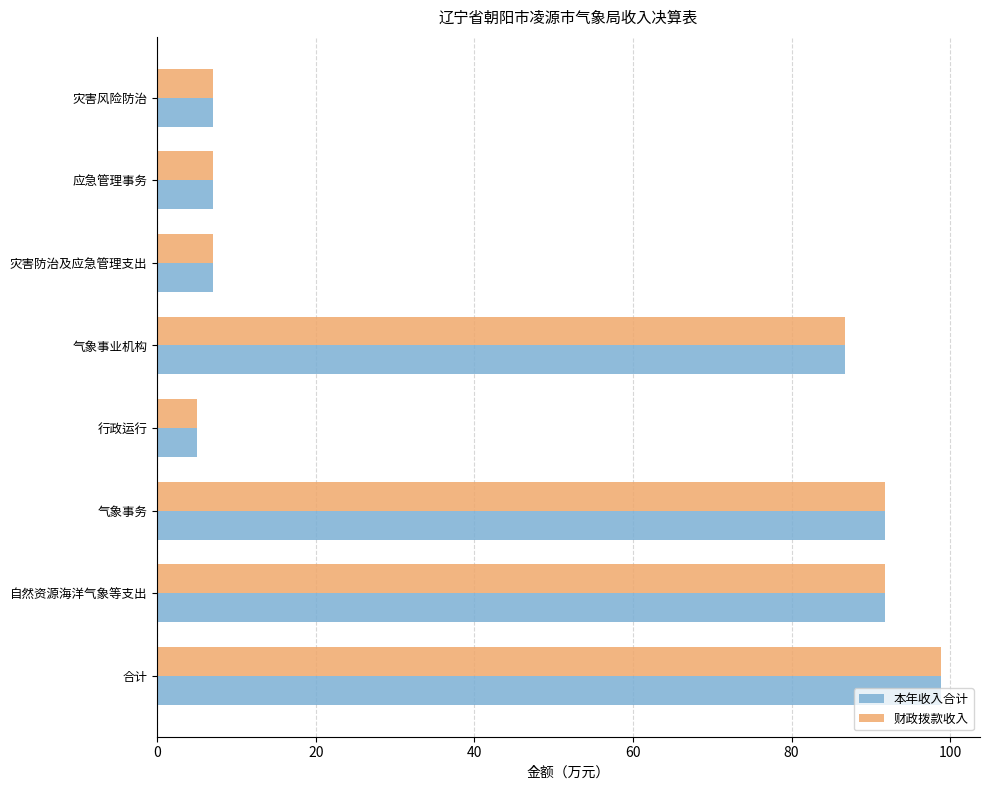

The 财政拨款收入 series shows 51.0 at 合计. True or false?

False